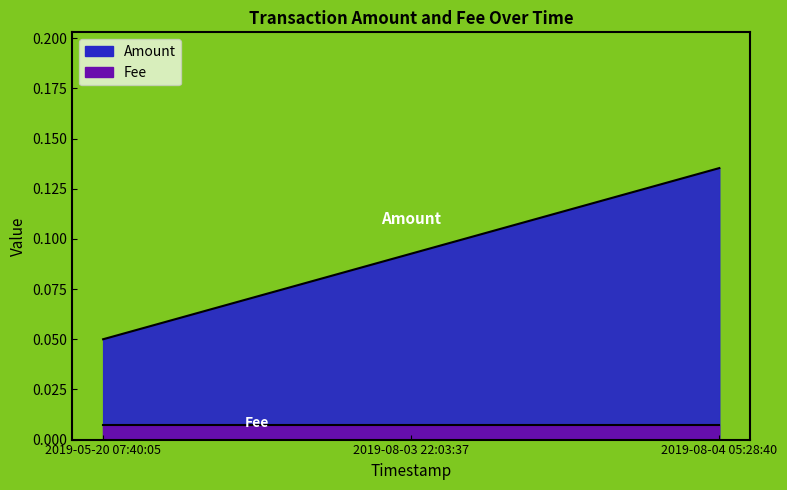

Reading left to right, extract all data points from this chart.

0.1	0.1	0.1